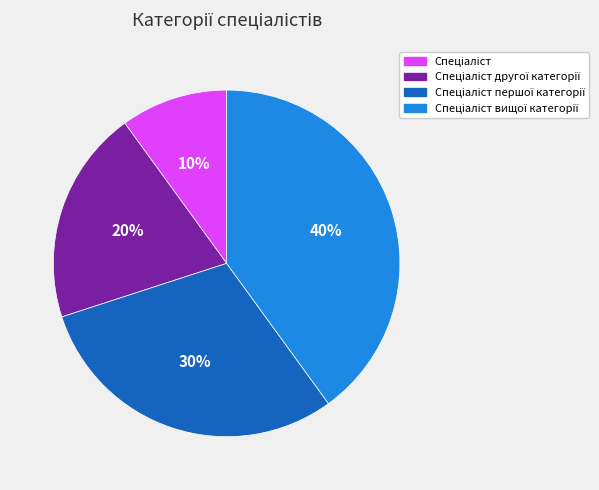

Is there any slice that represents more than half of the pie?

No